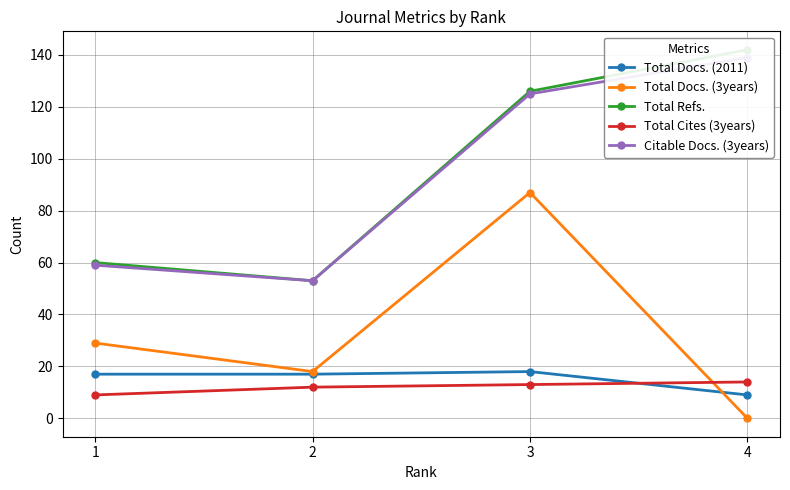

Does the chart display data point markers on the line(s)?

Yes